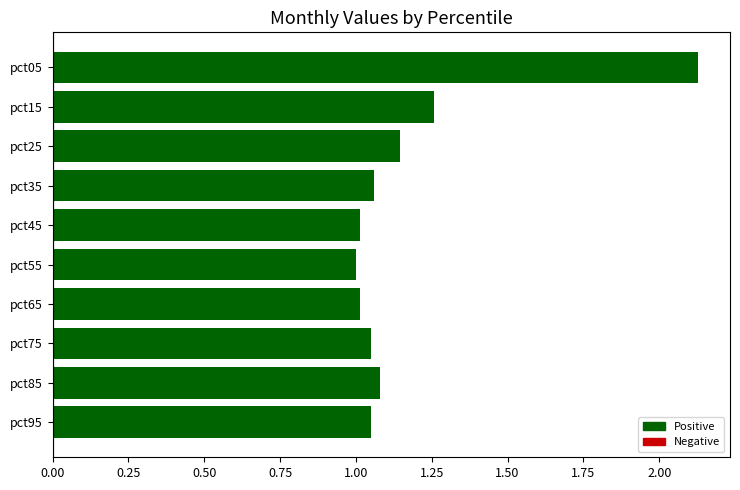

Are the bars grouped side by side (vs. stacked)?

No